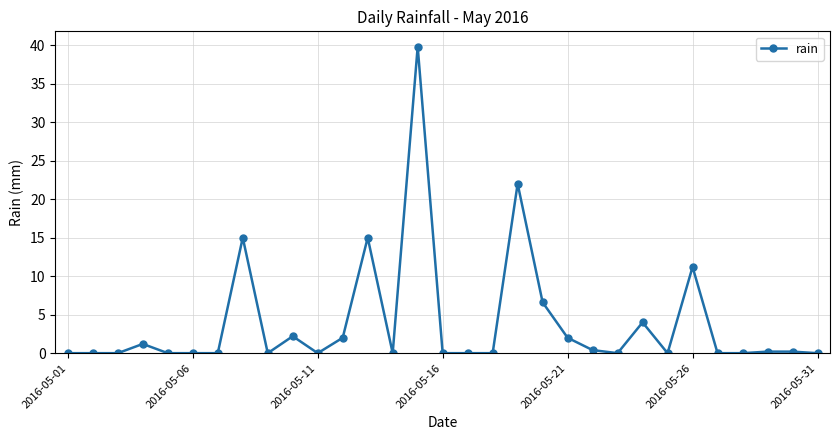

What is the greatest value displayed?

39.8